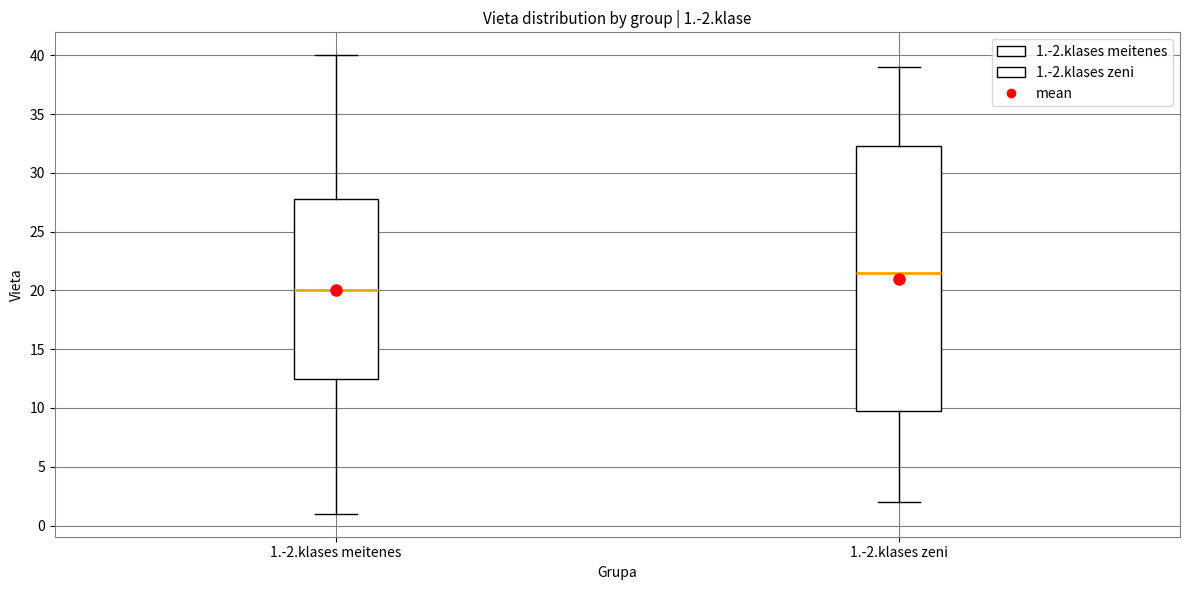

Comparing the boxes themselves (not the whiskers), which one is the tallest?

1.-2.klases zeni